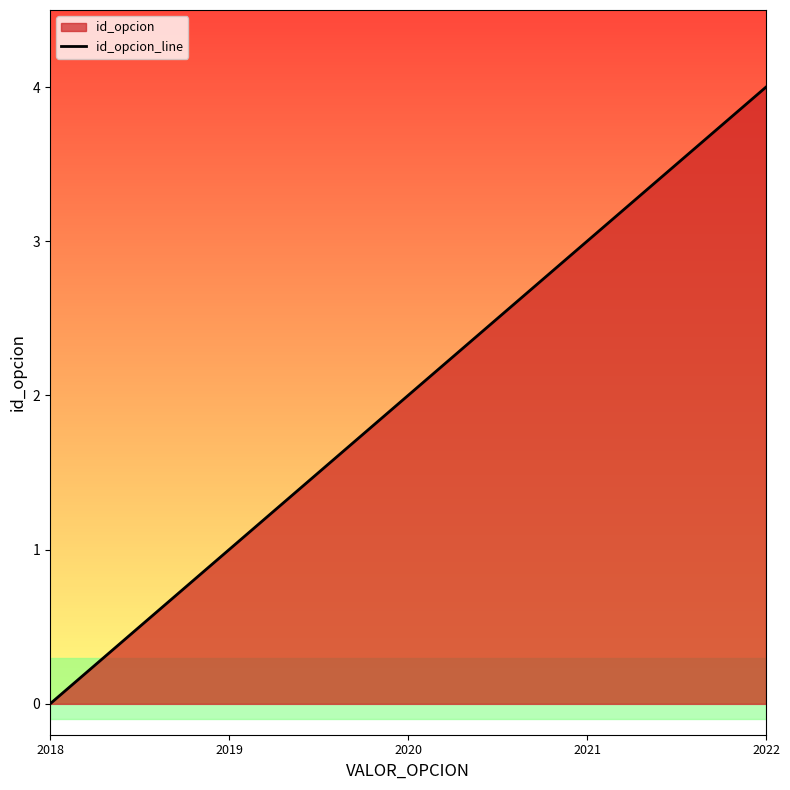

Which label corresponds to the smallest value in the chart?

2018